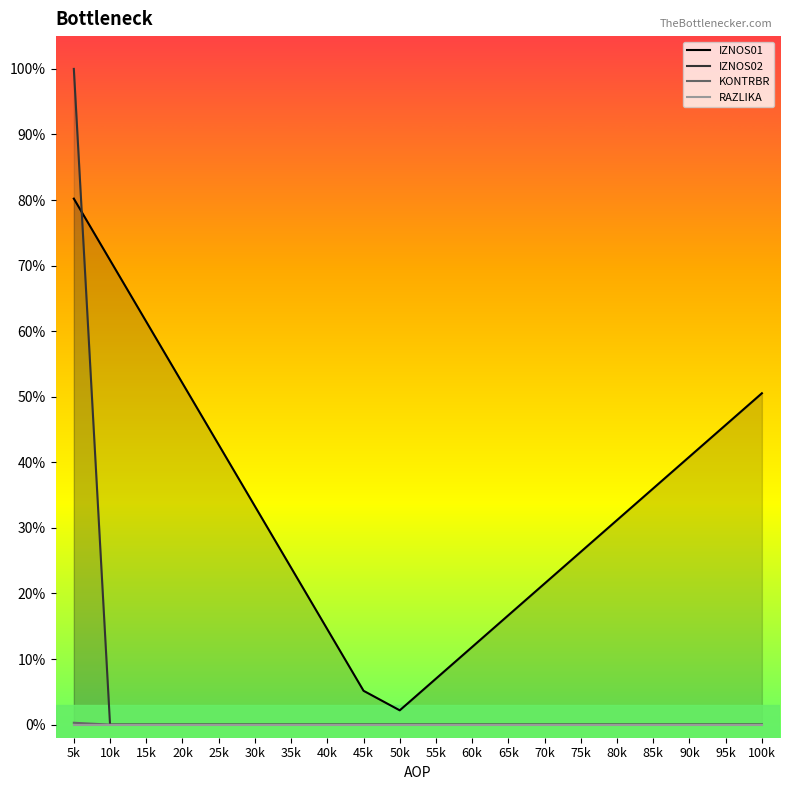

Reading left to right, extract all data points from this chart.

IZNOS01: 5k=0.8	10k=0.7	15k=0.6	20k=0.5	25k=0.4	30k=0.3	35k=0.2	40k=0.1	45k=0.1	50k=0.0	55k=0.1	60k=0.1	65k=0.2	70k=0.2	75k=0.3	80k=0.3	85k=0.4	90k=0.4	95k=0.5	100k=0.5
IZNOS02: 5k=1.0	10k=0.0	15k=0.0	20k=0.0	25k=0.0	30k=0.0	35k=0.0	40k=0.0	45k=0.0	50k=0.0	55k=0.0	60k=0.0	65k=0.0	70k=0.0	75k=0.0	80k=0.0	85k=0.0	90k=0.0	95k=0.0	100k=0.0
KONTRBR: 5k=0.0	10k=0.0	15k=0.0	20k=0.0	25k=0.0	30k=0.0	35k=0.0	40k=0.0	45k=0.0	50k=0.0	55k=0.0	60k=0.0	65k=0.0	70k=0.0	75k=0.0	80k=0.0	85k=0.0	90k=0.0	95k=0.0	100k=0.0
RAZLIKA: 5k=0.0	10k=0.0	15k=0.0	20k=0.0	25k=0.0	30k=0.0	35k=0.0	40k=0.0	45k=0.0	50k=0.0	55k=0.0	60k=0.0	65k=0.0	70k=0.0	75k=0.0	80k=0.0	85k=0.0	90k=0.0	95k=0.0	100k=0.0